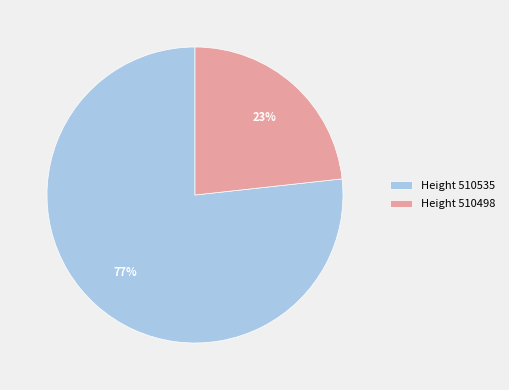

Combined, do Height 510535 and Height 510498 account for over 50%?

Yes